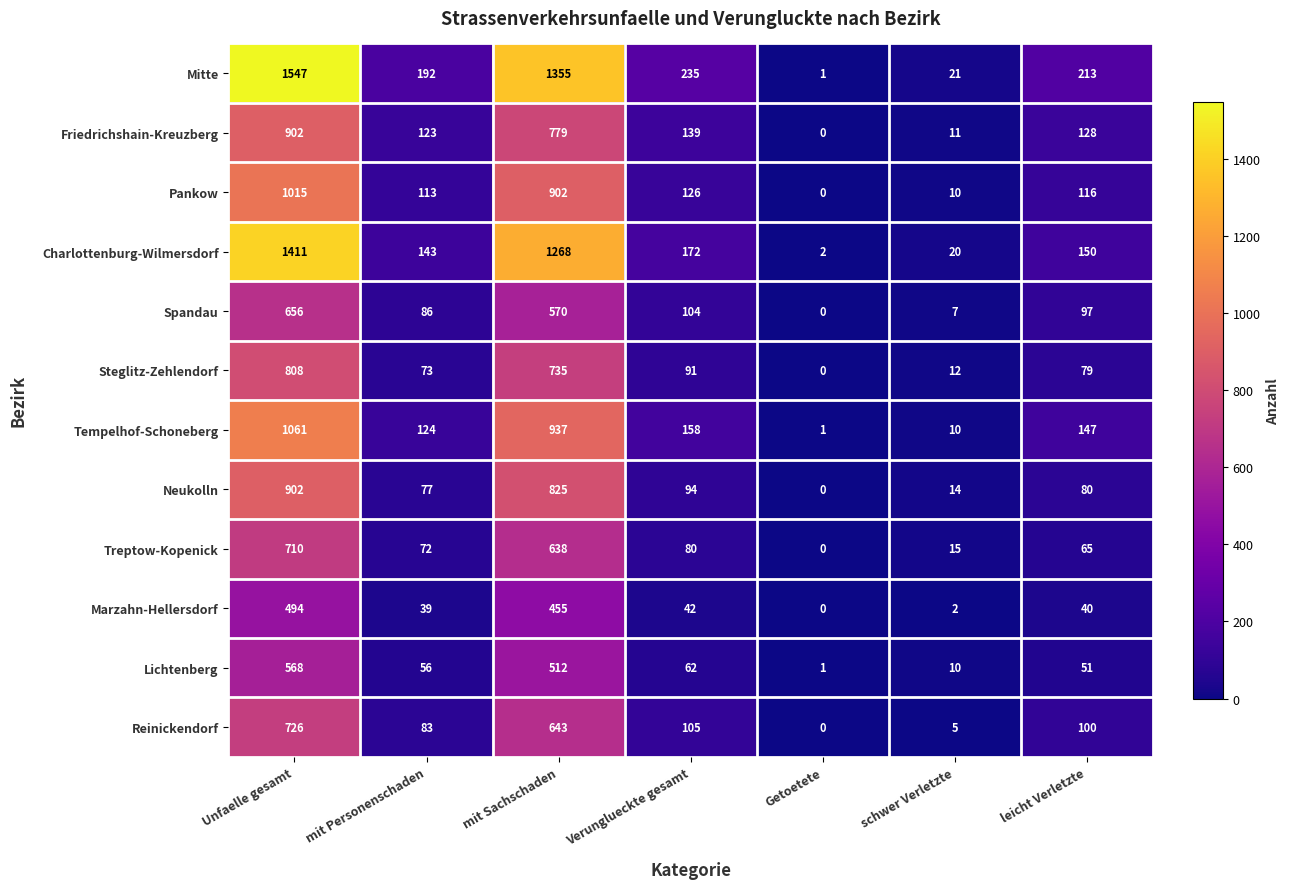

What is the sum of all Pankow values?

2282